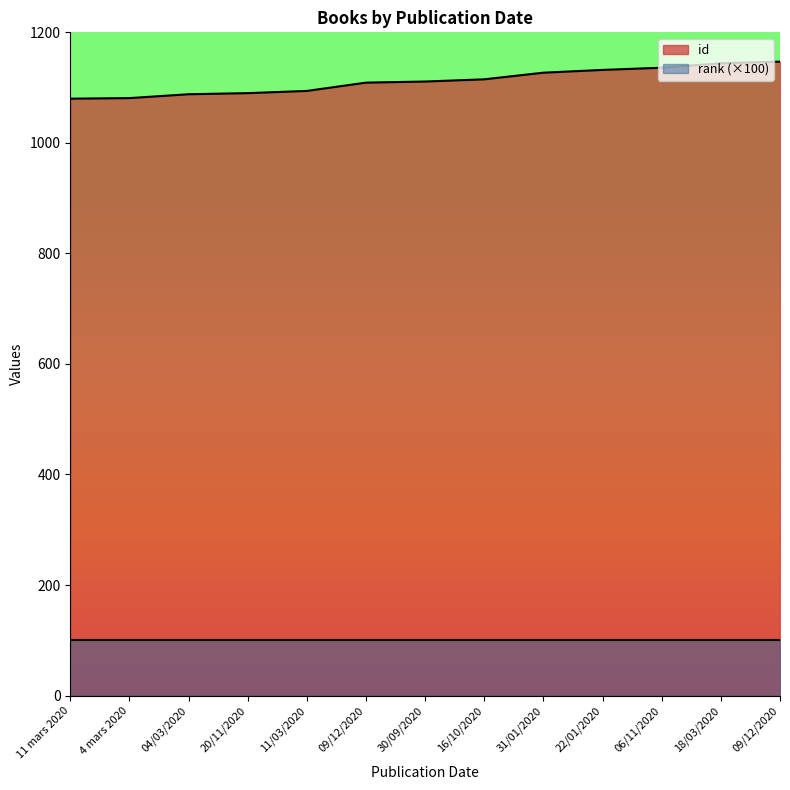

How many values exceed 1111?

6